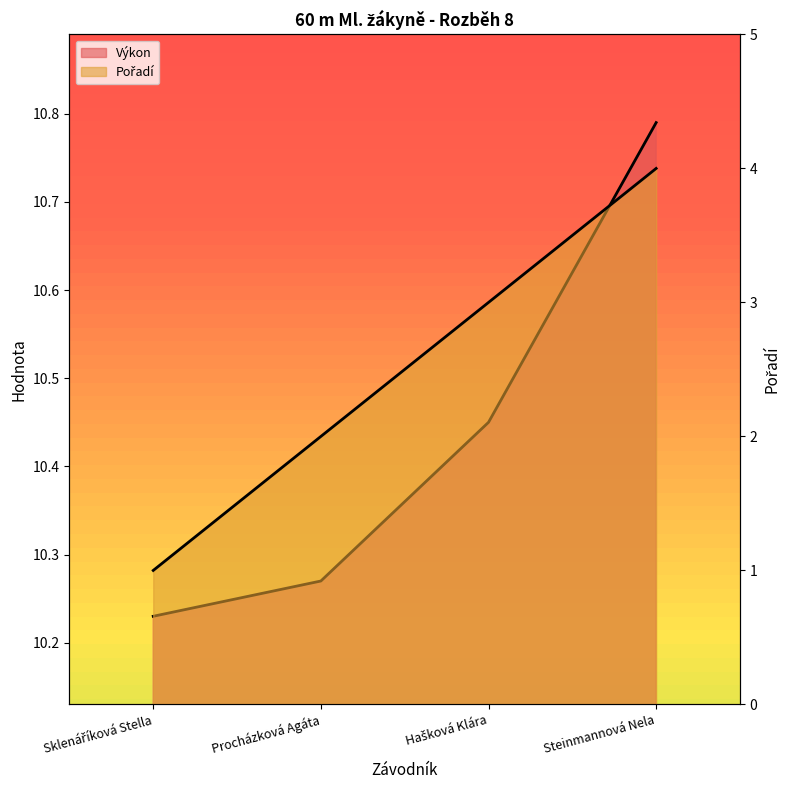

What is the label of the 1st point from the right?

Steinmannová Nela